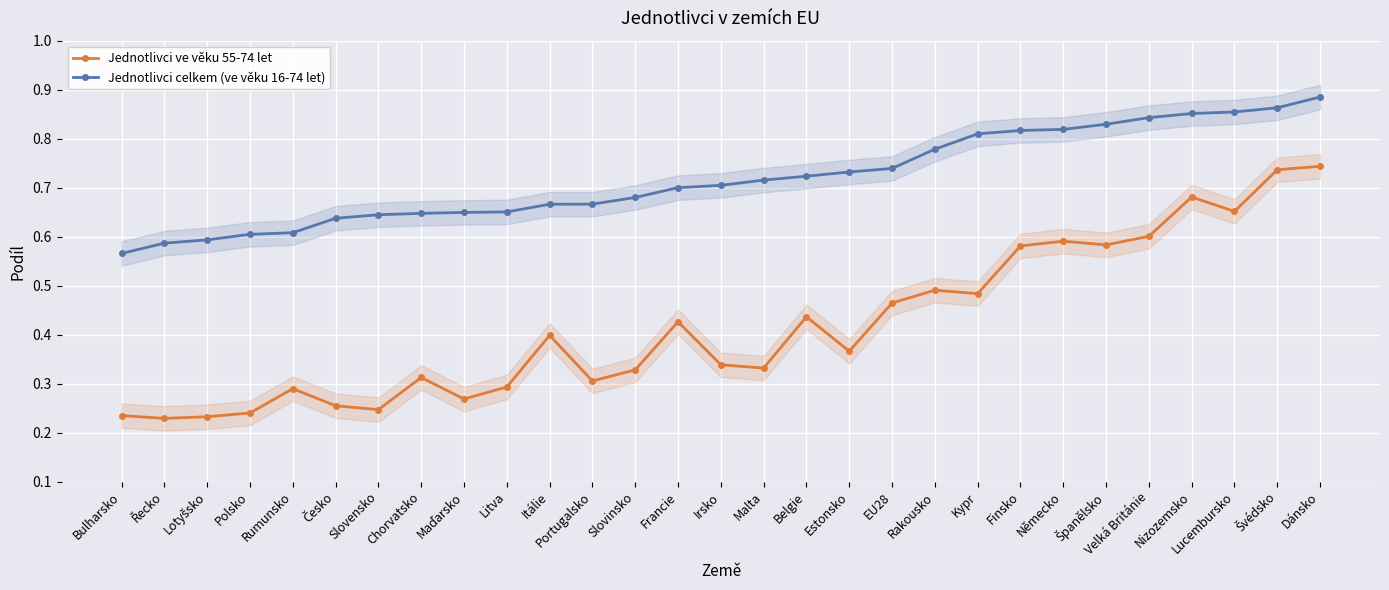

Is the value of Jednotlivci ve věku 55-74 let at Polsko greater than the value of Jednotlivci celkem (ve věku 16-74 let) at Portugalsko?

No